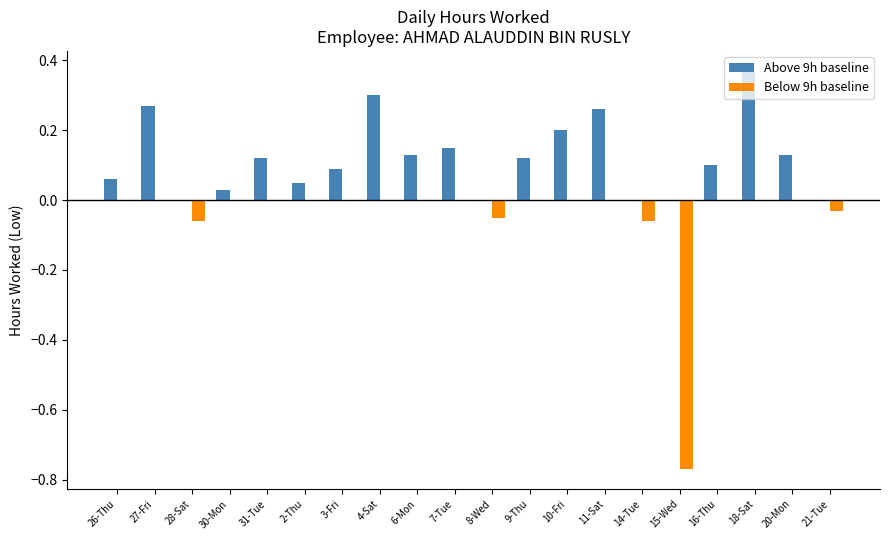

Which series changed the most between 6-Mon and 18-Sat?

Above 9h baseline